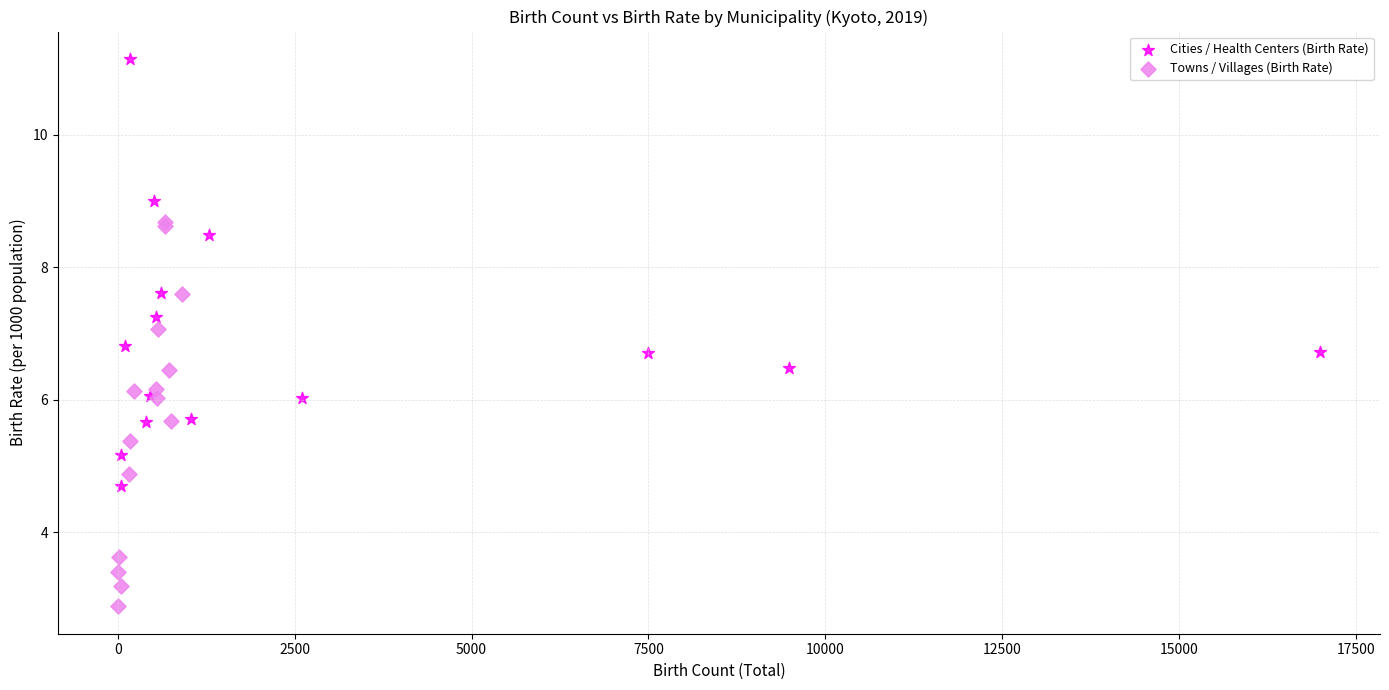

Which series reaches the minimum Y coordinate?

Towns / Villages (Birth Rate)